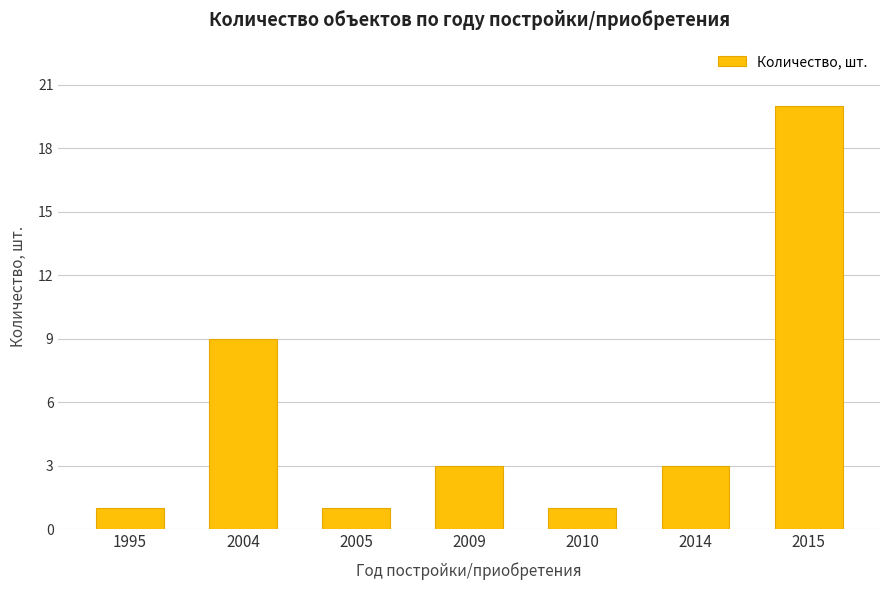

Count the number of categories in the chart.

7